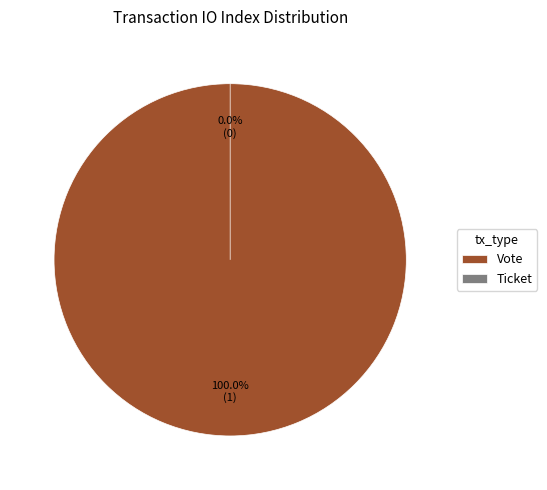

What is the smallest slice in the pie chart?

Ticket